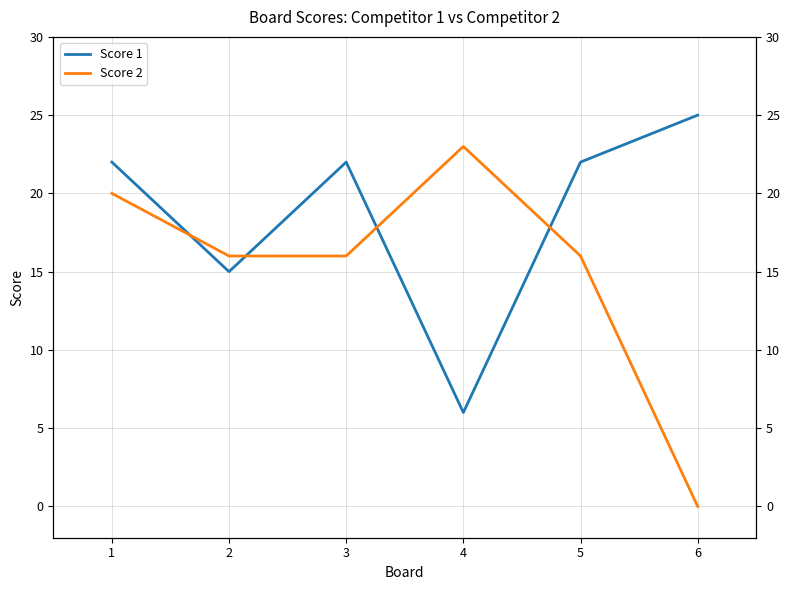

What is the spread (max minus min) of values at 3?

6